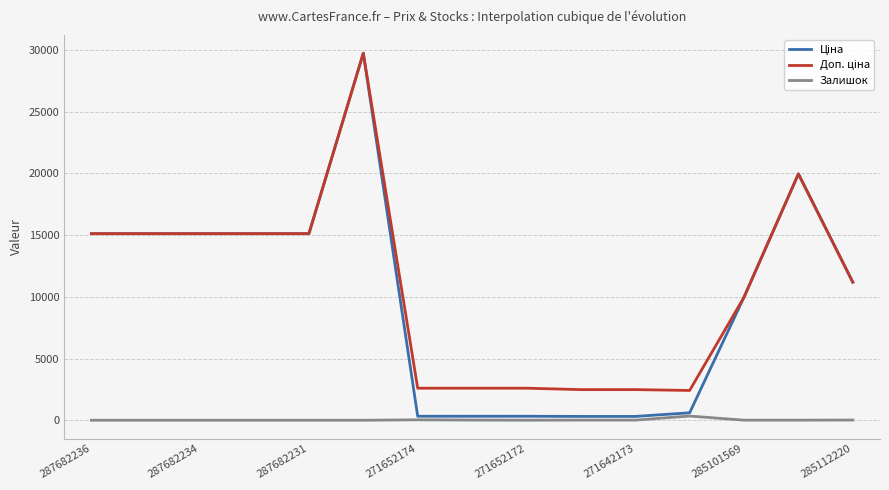

How many lines are shown in the chart?

3